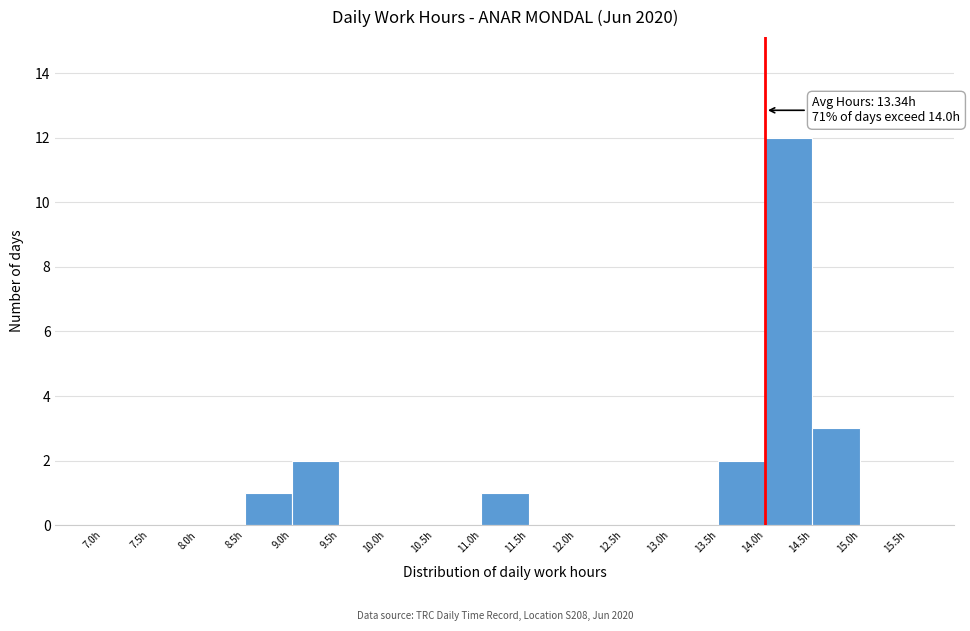

Over which range of the x-axis is the bar tallest?

14.0 to 14.5